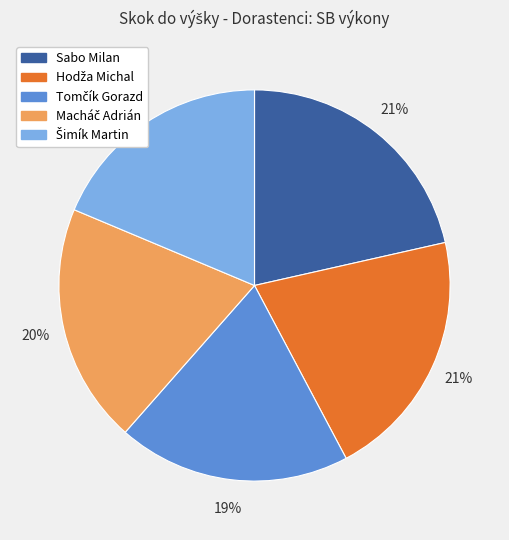

To the nearest percent, what is the average slice percentage?

20%